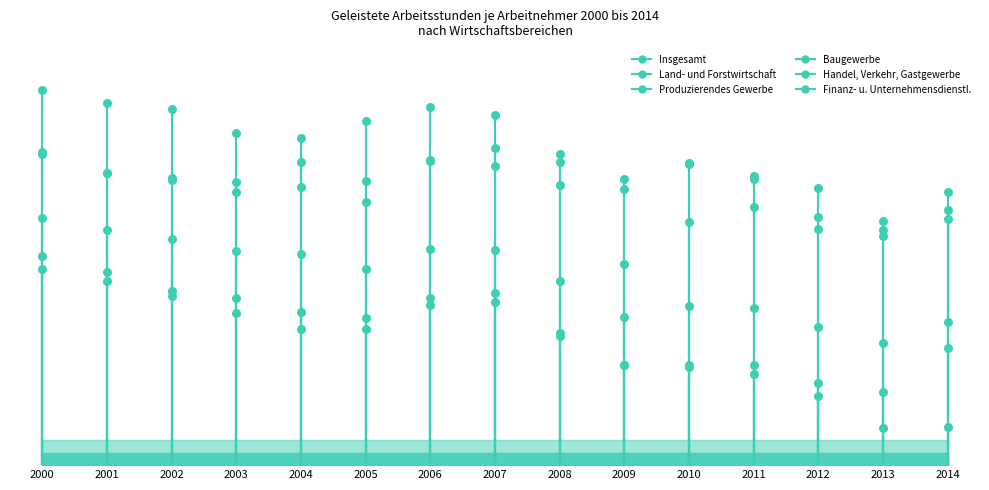

At how many categories does at least one series exceed 1603?

1